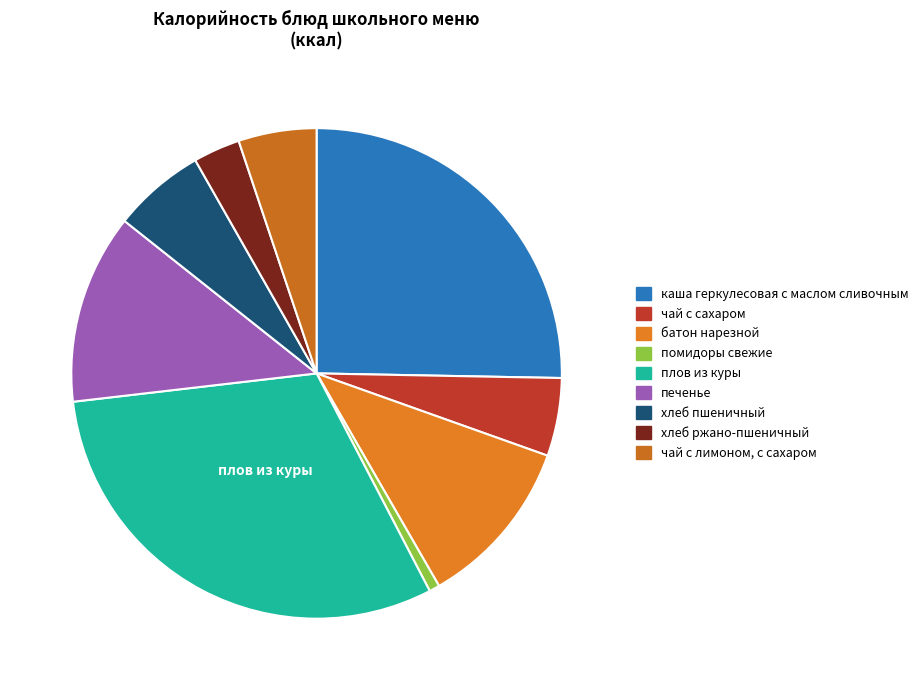

How many slices are in this pie chart?

9